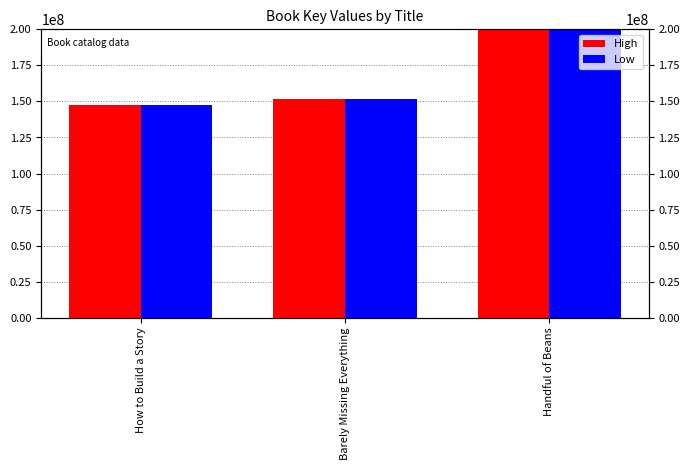

Count the number of categories in the chart.

3